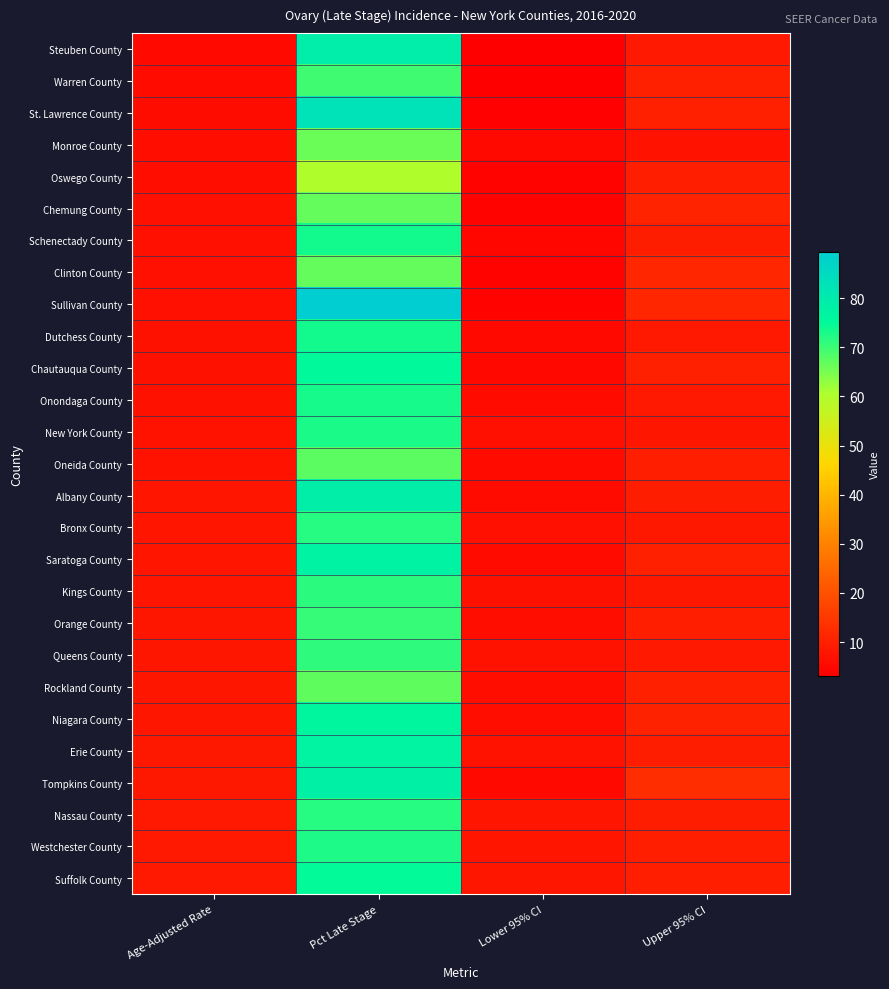

Reading right to left, list all the values displayed in this chart.

Steuben County: Upper 95% CI=8.6	Lower 95% CI=3.1	Pct Late Stage=79.2	Age-Adjusted Rate=5.3
Warren County: Upper 95% CI=9.9	Lower 95% CI=3.2	Pct Late Stage=69.6	Age-Adjusted Rate=5.7
St. Lawrence County: Upper 95% CI=9.9	Lower 95% CI=3.5	Pct Late Stage=82.6	Age-Adjusted Rate=6.1
Monroe County: Upper 95% CI=7.3	Lower 95% CI=5.2	Pct Late Stage=66.0	Age-Adjusted Rate=6.2
Oswego County: Upper 95% CI=9.6	Lower 95% CI=3.9	Pct Late Stage=60.0	Age-Adjusted Rate=6.3
Chemung County: Upper 95% CI=10.6	Lower 95% CI=3.9	Pct Late Stage=66.7	Age-Adjusted Rate=6.6
Schenectady County: Upper 95% CI=9.5	Lower 95% CI=4.7	Pct Late Stage=73.5	Age-Adjusted Rate=6.7
Clinton County: Upper 95% CI=11.3	Lower 95% CI=3.9	Pct Late Stage=66.7	Age-Adjusted Rate=6.8
Sullivan County: Upper 95% CI=11.4	Lower 95% CI=3.9	Pct Late Stage=89.5	Age-Adjusted Rate=6.8
Dutchess County: Upper 95% CI=8.8	Lower 95% CI=5.4	Pct Late Stage=73.3	Age-Adjusted Rate=6.9
Chautauqua County: Upper 95% CI=10.0	Lower 95% CI=4.8	Pct Late Stage=75.0	Age-Adjusted Rate=7.0
Onondaga County: Upper 95% CI=8.7	Lower 95% CI=5.8	Pct Late Stage=73.2	Age-Adjusted Rate=7.1
New York County: Upper 95% CI=8.1	Lower 95% CI=6.6	Pct Late Stage=72.9	Age-Adjusted Rate=7.3
Oneida County: Upper 95% CI=9.6	Lower 95% CI=5.5	Pct Late Stage=67.4	Age-Adjusted Rate=7.3
Albany County: Upper 95% CI=9.5	Lower 95% CI=5.8	Pct Late Stage=78.9	Age-Adjusted Rate=7.5
Bronx County: Upper 95% CI=8.4	Lower 95% CI=6.7	Pct Late Stage=71.7	Age-Adjusted Rate=7.5
Saratoga County: Upper 95% CI=9.9	Lower 95% CI=5.8	Pct Late Stage=77.1	Age-Adjusted Rate=7.7
Kings County: Upper 95% CI=8.4	Lower 95% CI=7.1	Pct Late Stage=71.4	Age-Adjusted Rate=7.8
Orange County: Upper 95% CI=9.8	Lower 95% CI=6.4	Pct Late Stage=70.5	Age-Adjusted Rate=7.9
Queens County: Upper 95% CI=8.7	Lower 95% CI=7.3	Pct Late Stage=71.2	Age-Adjusted Rate=8.0
Rockland County: Upper 95% CI=10.1	Lower 95% CI=6.4	Pct Late Stage=67.2	Age-Adjusted Rate=8.1
Niagara County: Upper 95% CI=10.5	Lower 95% CI=6.2	Pct Late Stage=76.4	Age-Adjusted Rate=8.1
Erie County: Upper 95% CI=9.5	Lower 95% CI=7.4	Pct Late Stage=76.8	Age-Adjusted Rate=8.4
Tompkins County: Upper 95% CI=12.8	Lower 95% CI=5.4	Pct Late Stage=78.1	Age-Adjusted Rate=8.4
Nassau County: Upper 95% CI=9.4	Lower 95% CI=7.6	Pct Late Stage=71.9	Age-Adjusted Rate=8.5
Westchester County: Upper 95% CI=9.8	Lower 95% CI=7.7	Pct Late Stage=72.5	Age-Adjusted Rate=8.7
Suffolk County: Upper 95% CI=9.6	Lower 95% CI=7.9	Pct Late Stage=74.8	Age-Adjusted Rate=8.7